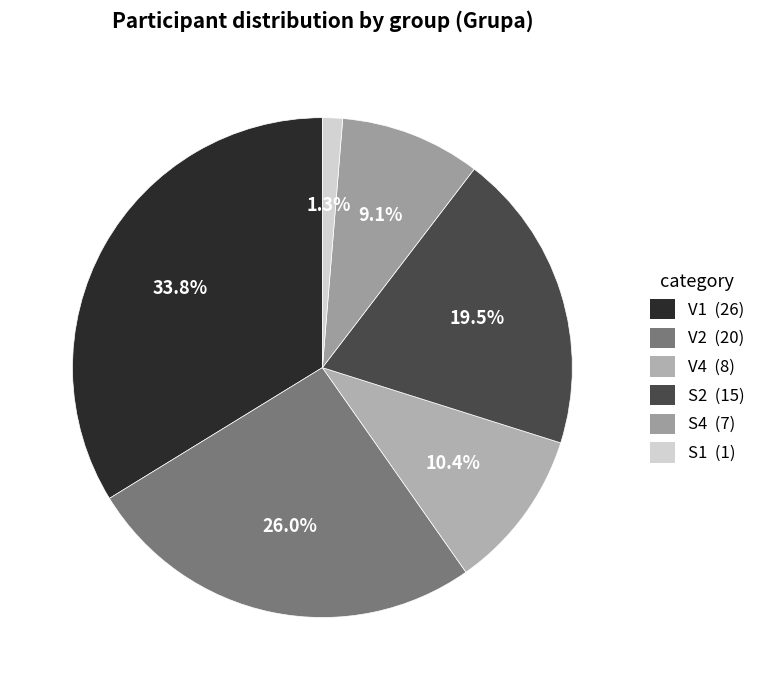

Does S4 account for over 50% of the chart?

No